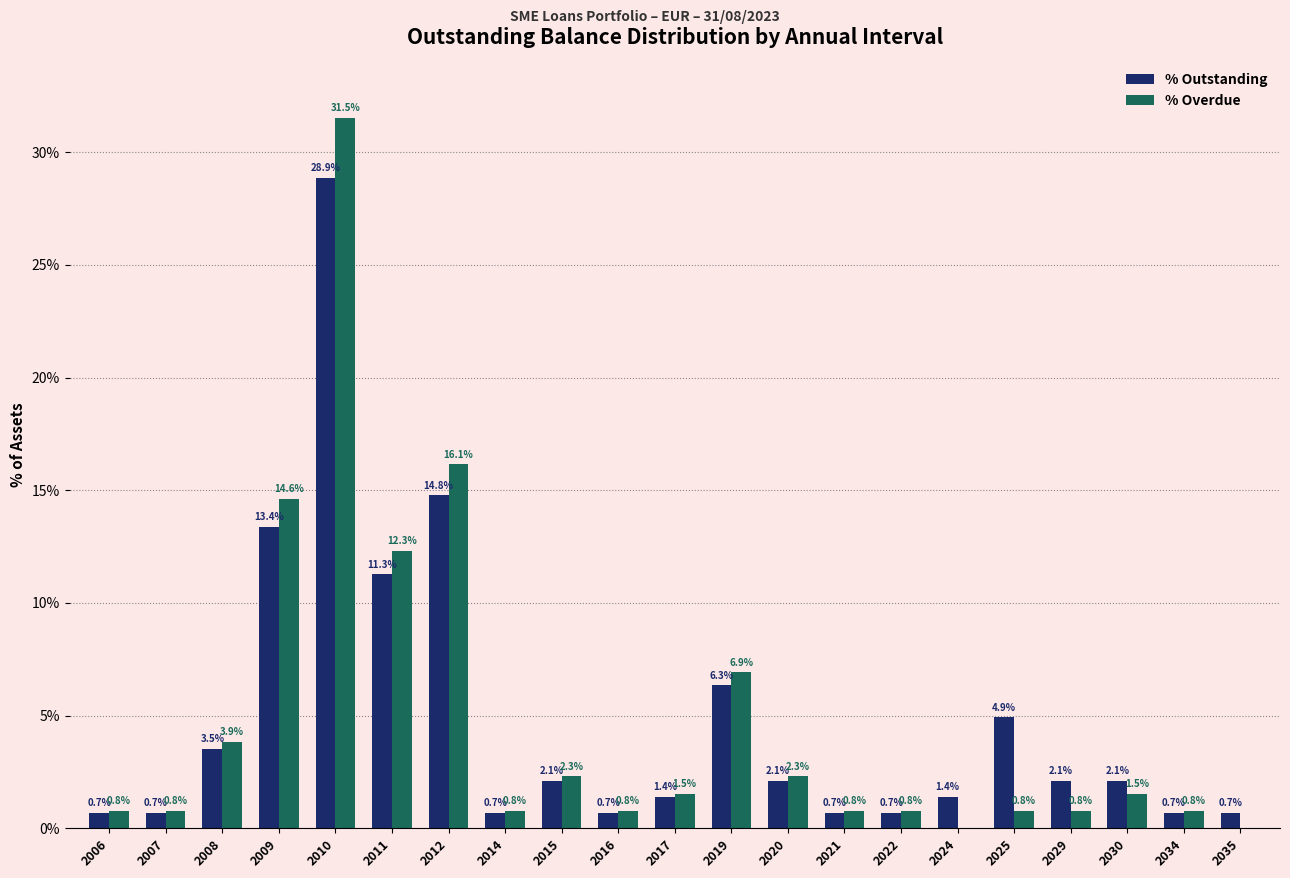

True or false: % Outstanding has a value of 3.3 at 2030.

False